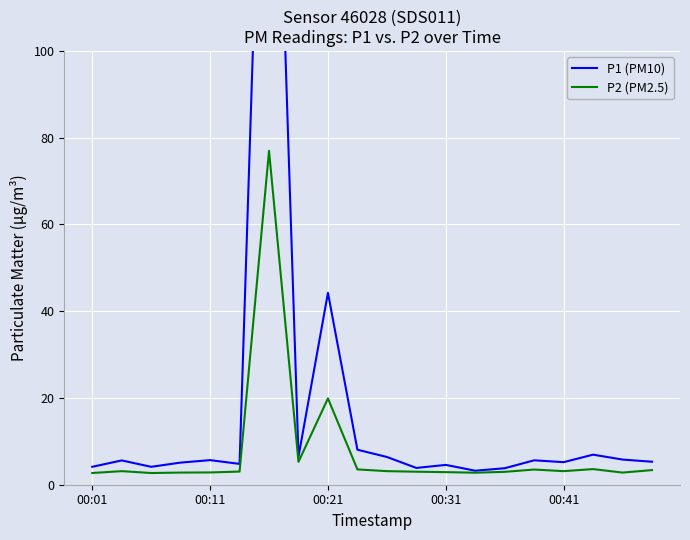

What is the lowest value of the P2 (PM2.5) series?

2.7